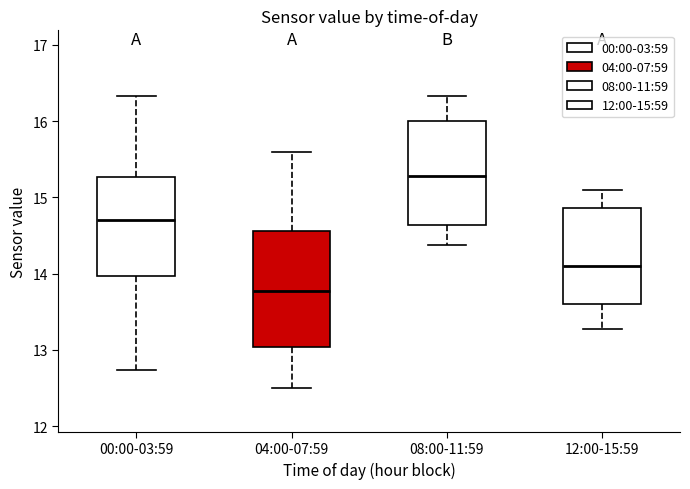

Which box has the lowest median line?

04:00-07:59